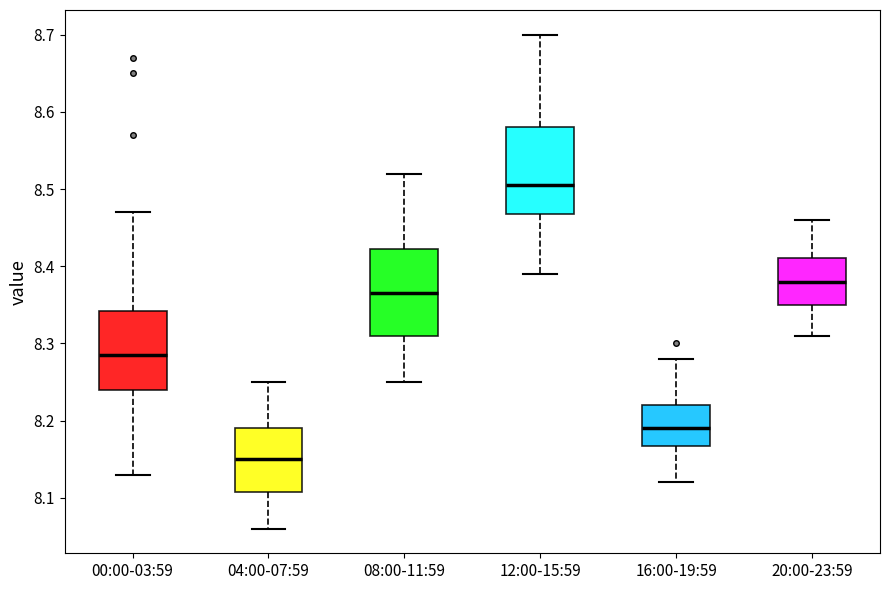

Reading left to right, transcribe this box plot: for each box, give where its median line is, the range the box spans, and where its two whiskers end, as read against the y-axis. The values are not printed on the chart, so give them approximately, as read against the axis.

00:00-03:59: median 8.29, box 8.24 to 8.34, whiskers 8.13 to 8.47
04:00-07:59: median 8.15, box 8.11 to 8.19, whiskers 8.06 to 8.25
08:00-11:59: median 8.37, box 8.31 to 8.42, whiskers 8.25 to 8.52
12:00-15:59: median 8.51, box 8.47 to 8.58, whiskers 8.39 to 8.70
16:00-19:59: median 8.19, box 8.17 to 8.22, whiskers 8.12 to 8.28
20:00-23:59: median 8.38, box 8.35 to 8.41, whiskers 8.31 to 8.46